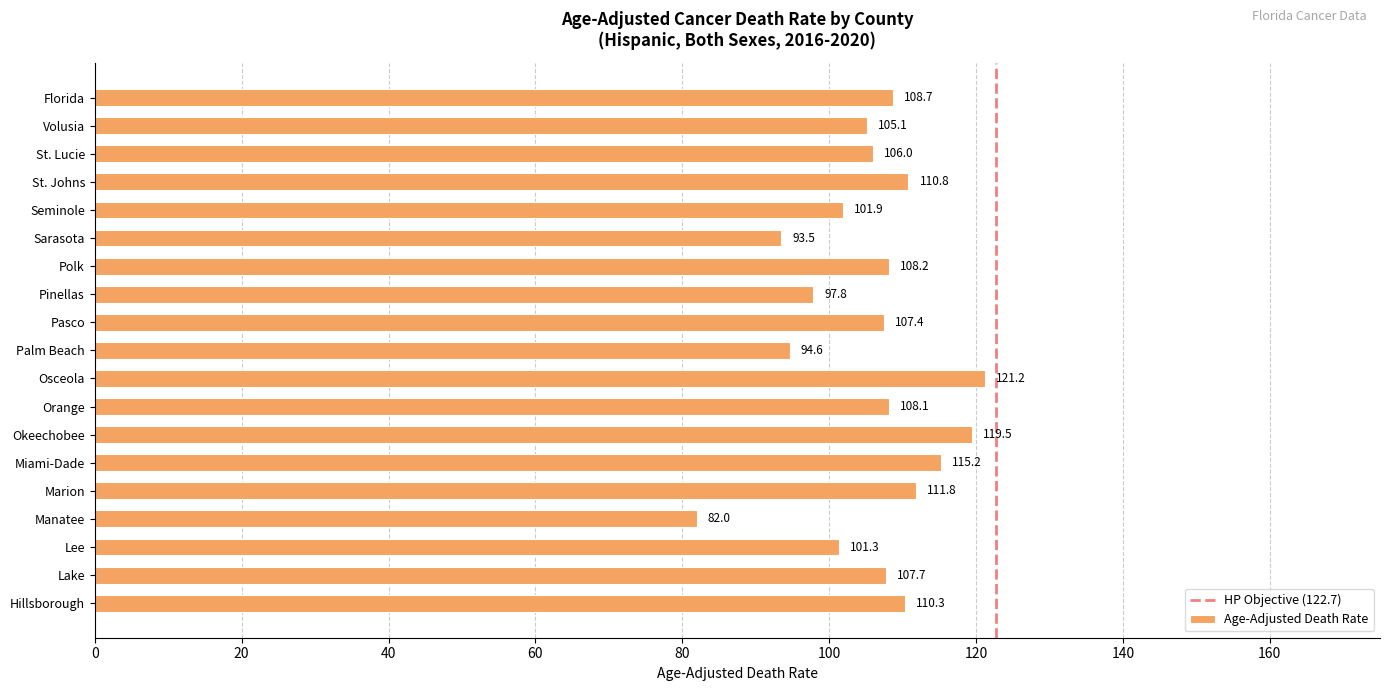

Is it true that the value at Palm Beach is 94.6?

True